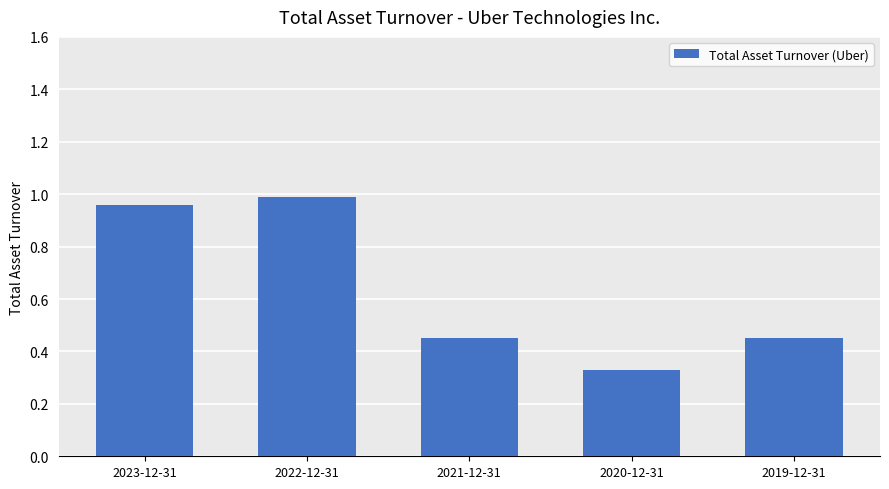

What position from the right is 2021-12-31?

3